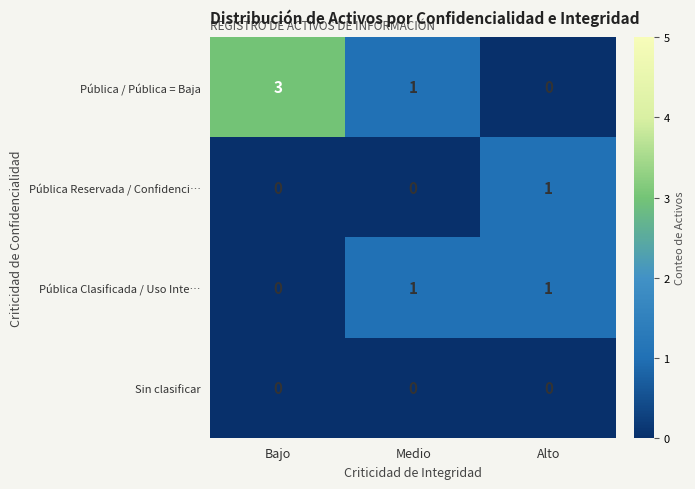

Rank the categories by Pública / Pública = Baja value from lowest to highest.

Alto, Medio, Bajo